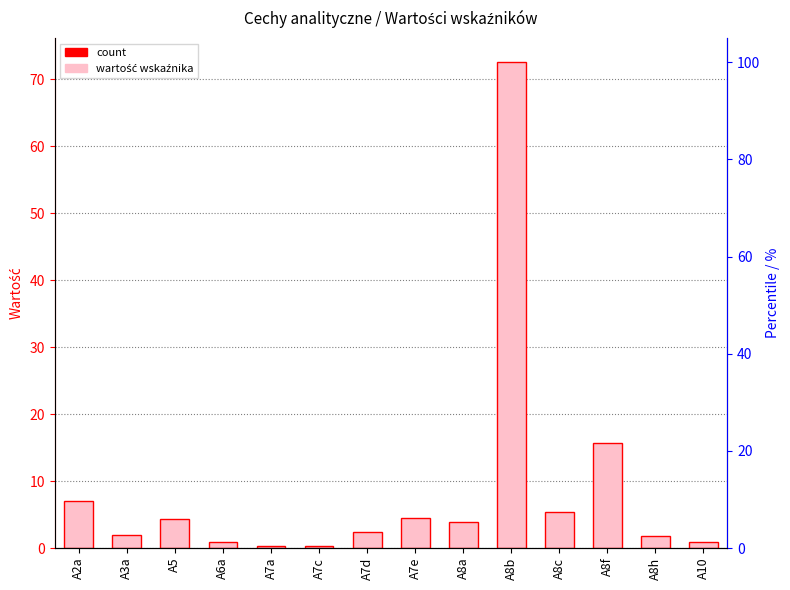

Where does the data first go above 3?

A2a